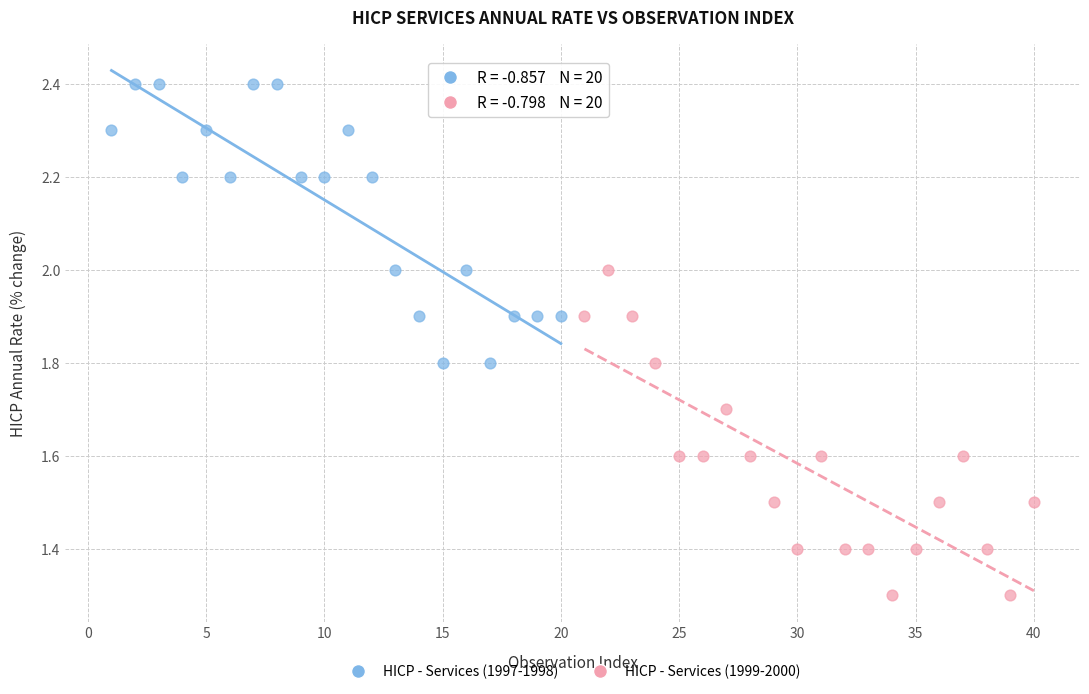

Which series contains the lowest Y value?

HICP - Services (1999-2000)